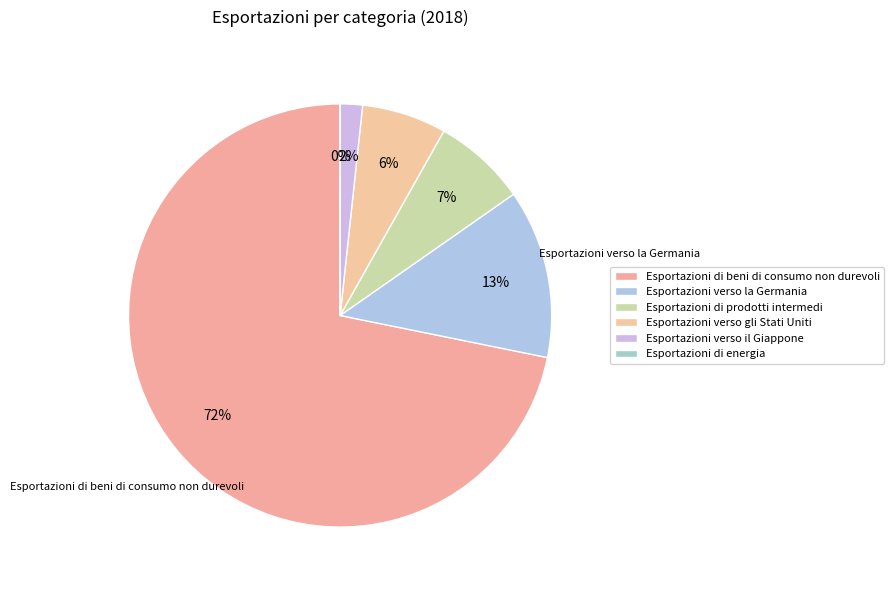

Which slice is the smallest?

Esportazioni di energia